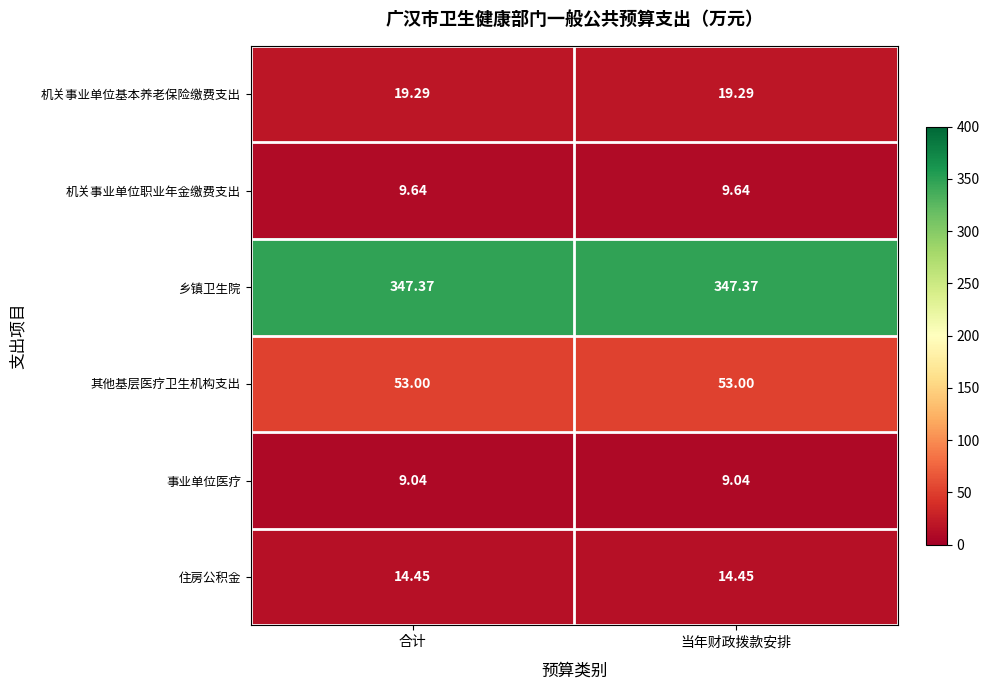

List the series in order of their peak value, lowest first.

事业单位医疗, 机关事业单位职业年金缴费支出, 住房公积金, 机关事业单位基本养老保险缴费支出, 其他基层医疗卫生机构支出, 乡镇卫生院